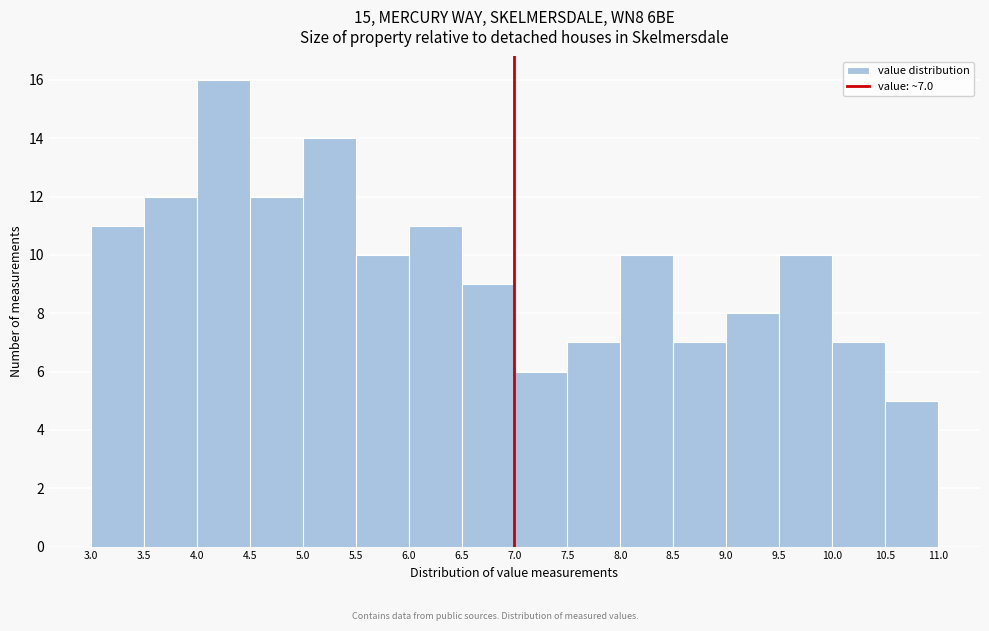

Which range on the x-axis has the tallest bar?

4.0 to 4.5